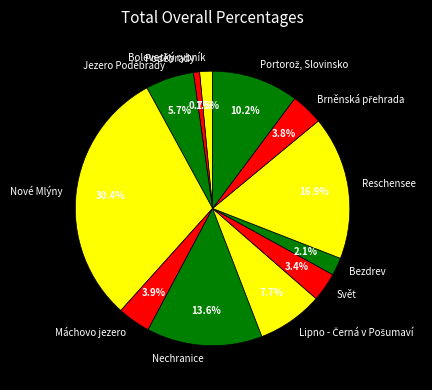

How much of the chart is everything except Máchovo jezero?

96.1%